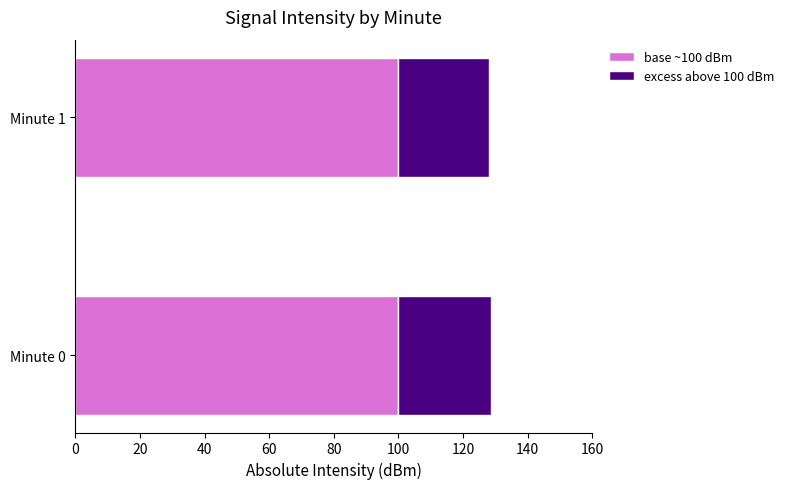

What is the average value of the base ~100 dBm series?

100.0